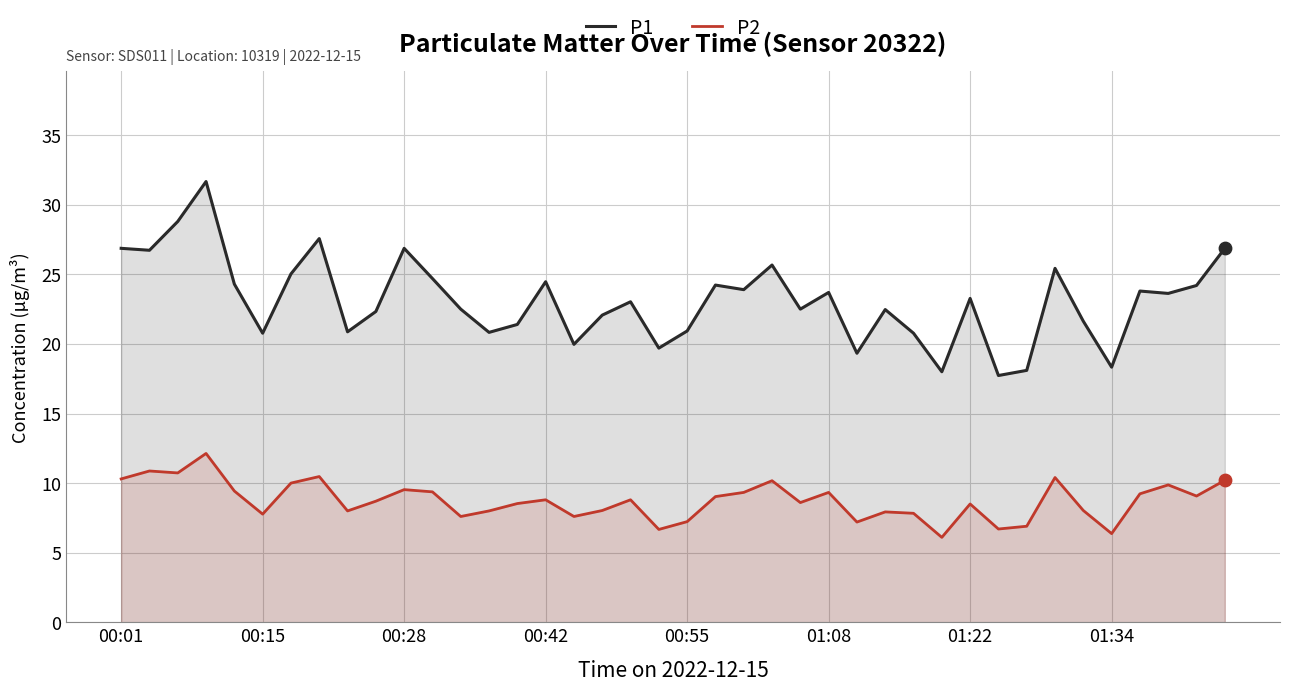

Is the value of P2 at 16 greater than the value of P1 at 23?

No